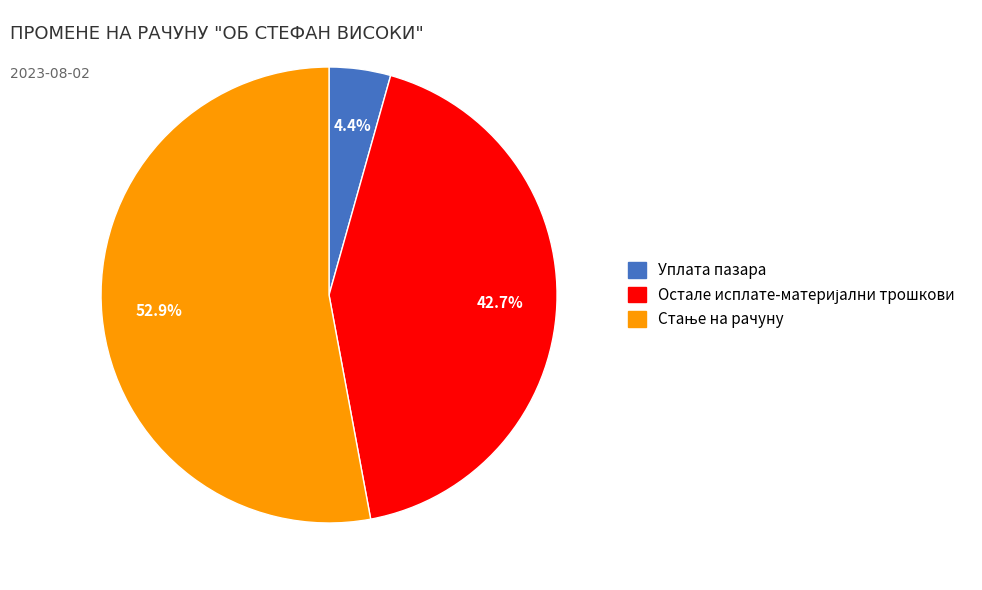

How much of the chart is everything except Уплата пазара?

95.6%